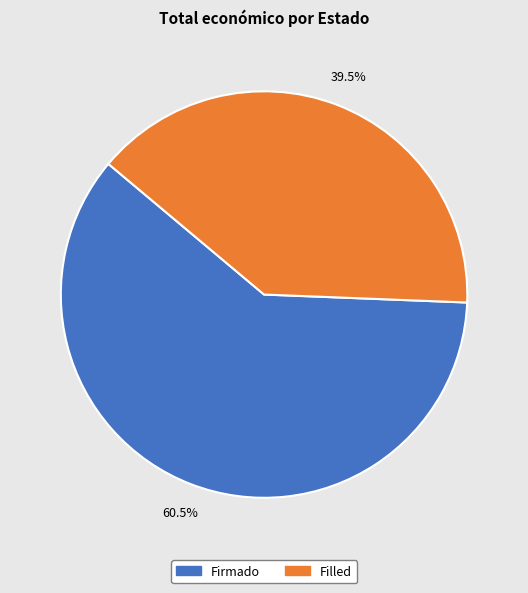

How many segments does this pie chart have?

2